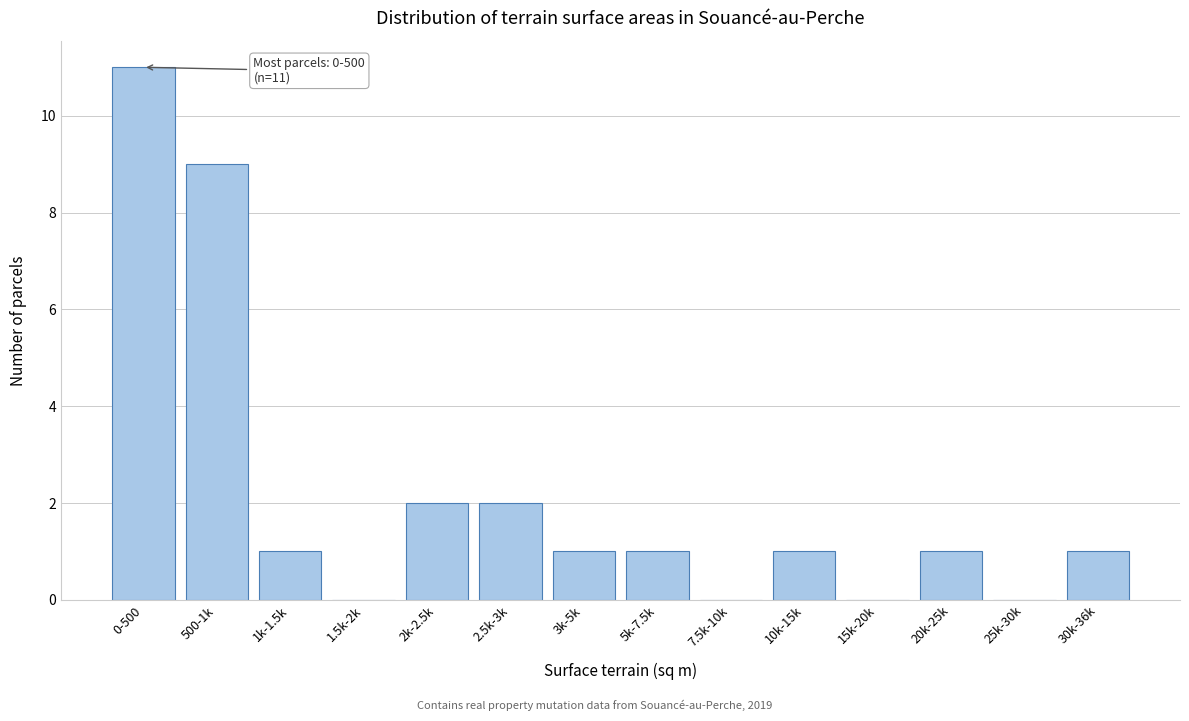

Reading right to left, extract all data points from this chart.

30k-36k=1	25k-30k=0	20k-25k=1	15k-20k=0	10k-15k=1	7.5k-10k=0	5k-7.5k=1	3k-5k=1	2.5k-3k=2	2k-2.5k=2	1.5k-2k=0	1k-1.5k=1	500-1k=9	0-500=11